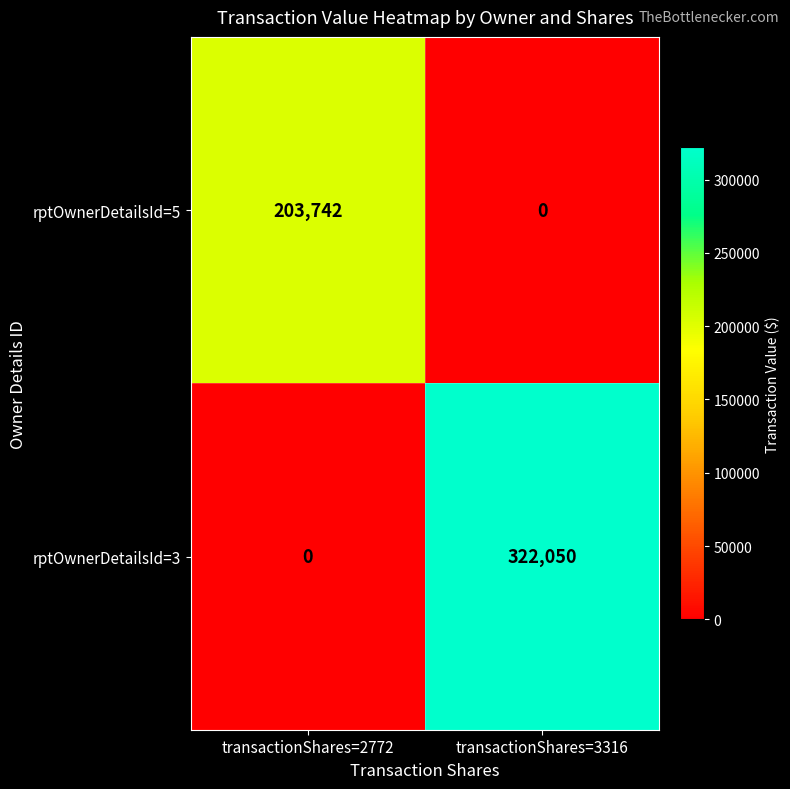

Reading left to right, extract all data points from this chart.

rptOwnerDetailsId=5: 203742	0
rptOwnerDetailsId=3: 0	322050